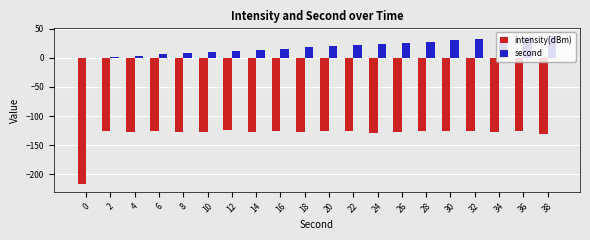

Which series has the largest total across all categories?

second